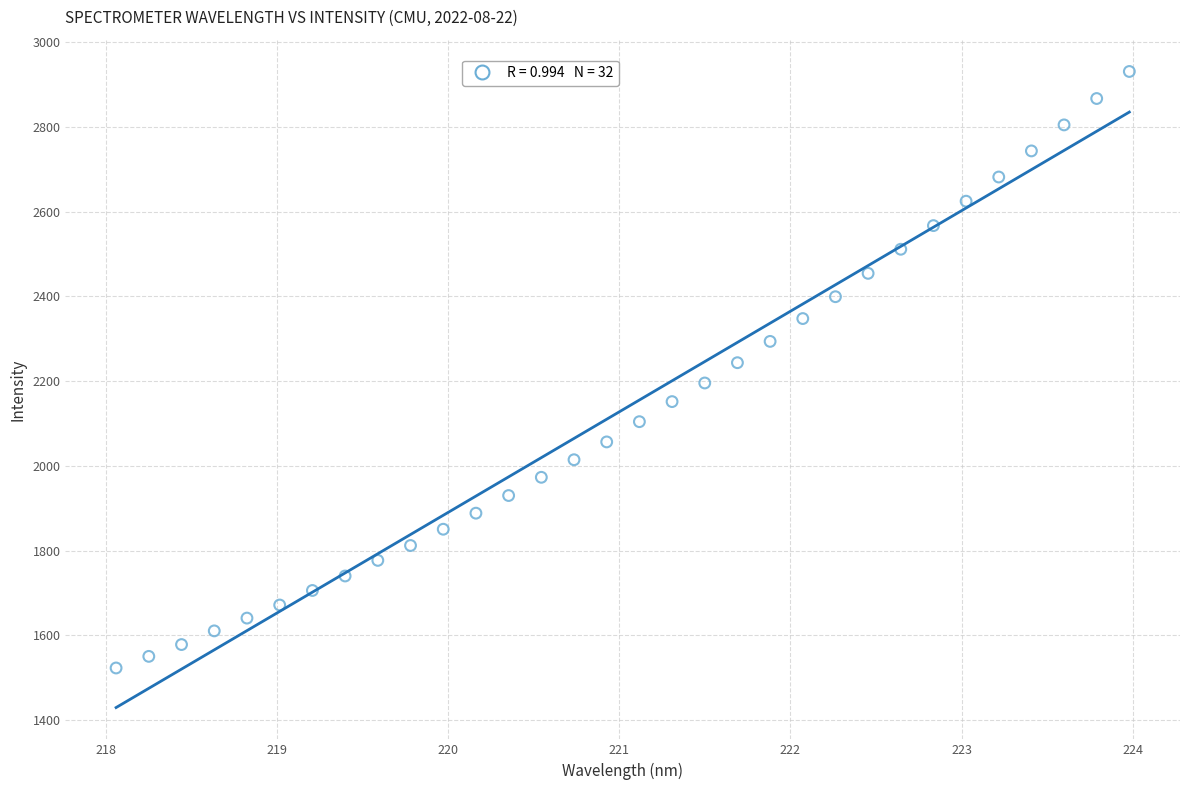

What is the range of X values (max minus min)?

5.9